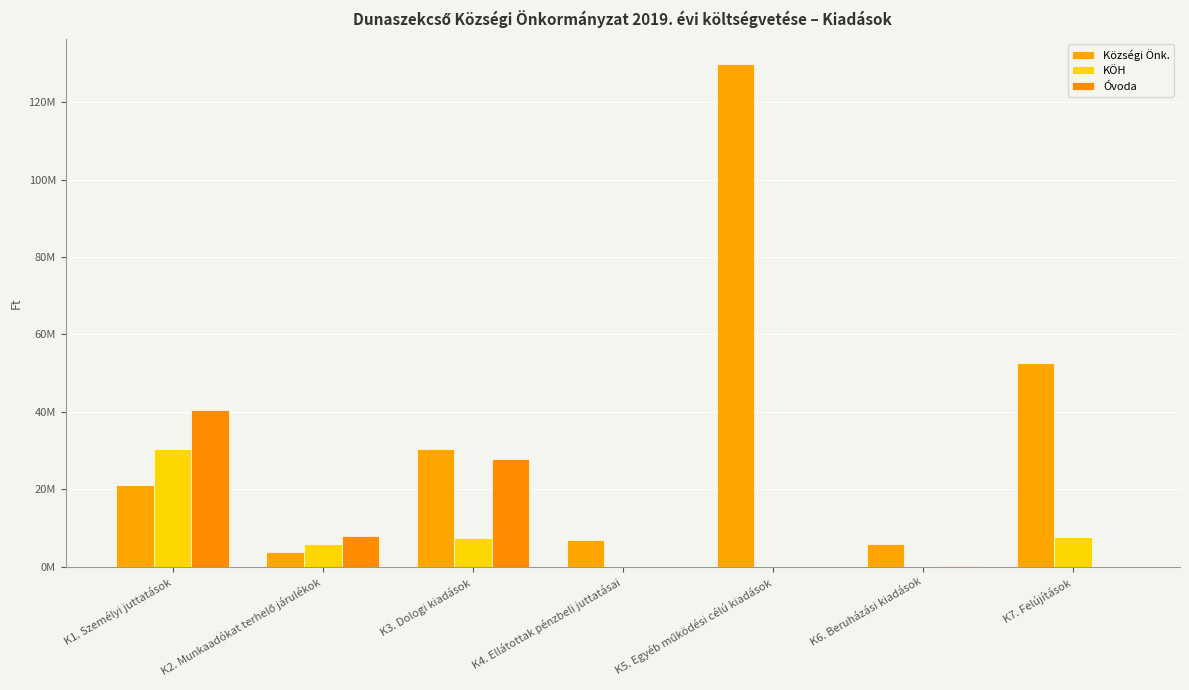

Reading left to right, extract all data points from this chart.

Községi Önk.: 21088454.4	3885574.1	30417215.0	6856500.0	129829052.0	5863900.0	52770067.0
KÖH: 30559231.3	6003240.5	7584505.0	0.0	0.0	30000.0	7661459.0
Óvoda: 40511000.0	8123117.5	27872384.0	0.0	0.0	210675.0	0.0